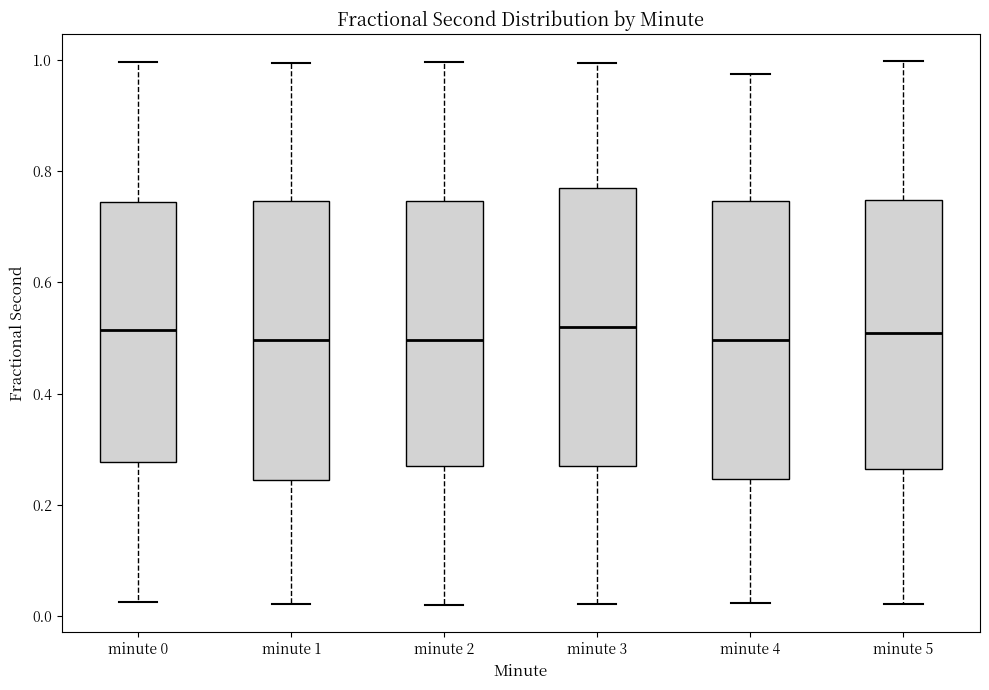

Where is the upper edge of the box for minute 5 on the y-axis? The values are not printed on the chart, so give them approximately, as read against the axis.

0.74